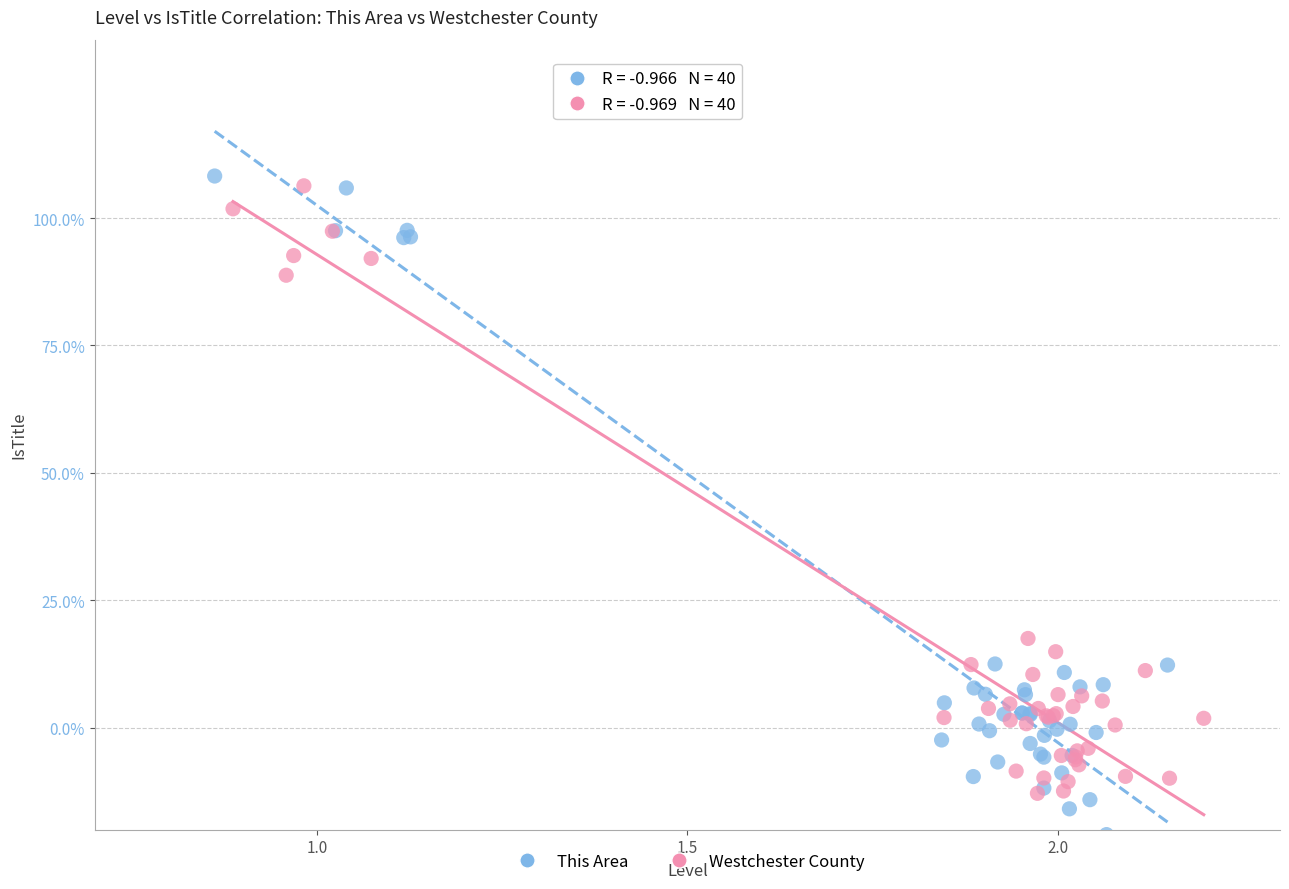

Which series has the widest spread of Y values?

This Area